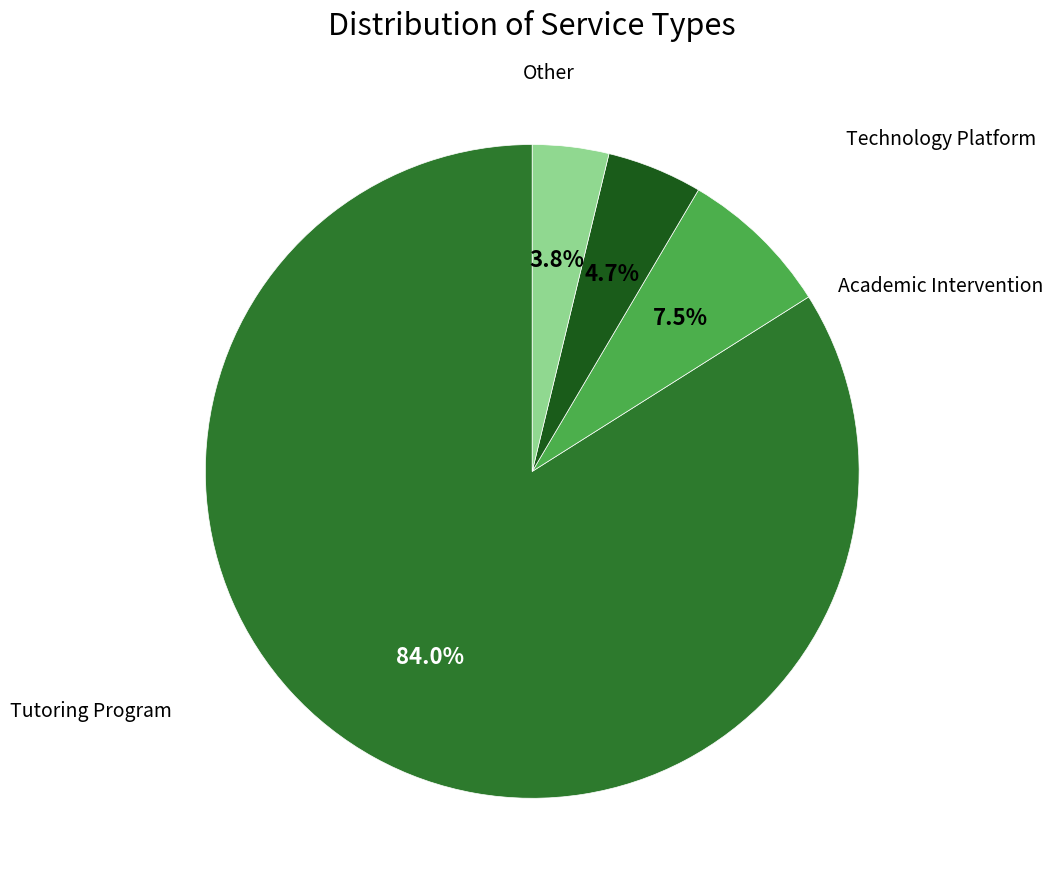

Does any single category account for the majority?

Yes